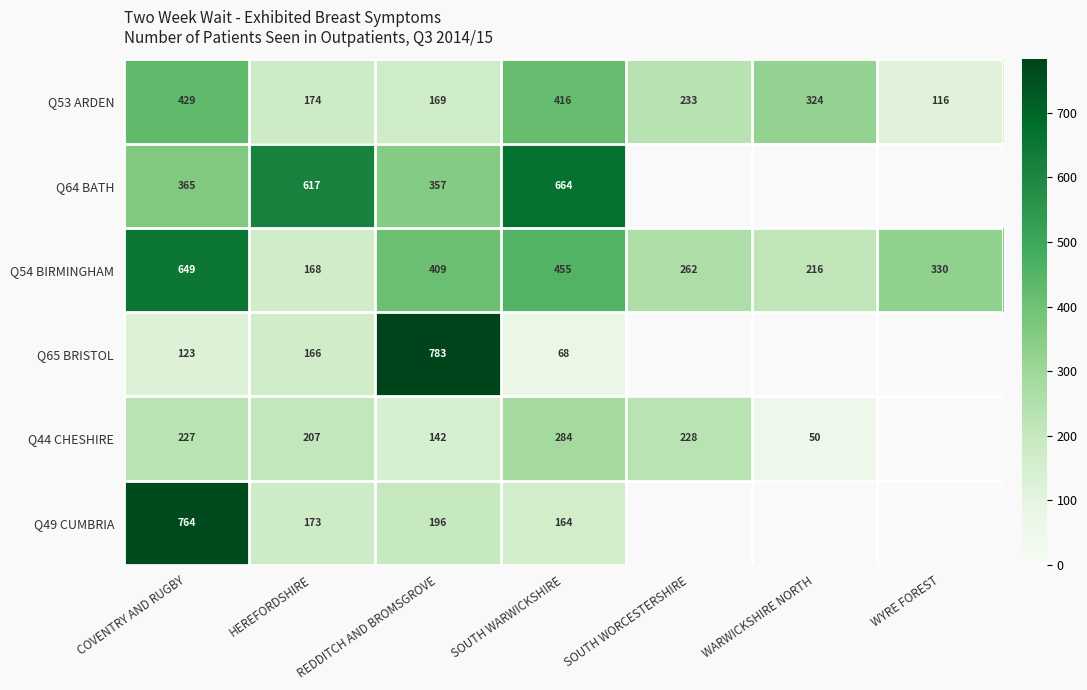

What is the total value across all series at COVENTRY AND RUGBY?

2557